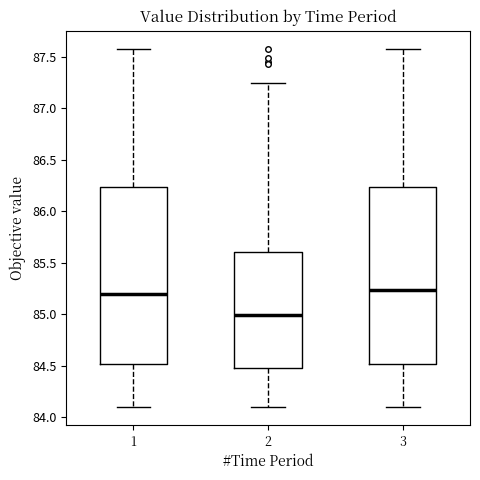

Reading left to right, read every box against the y-axis: the position of its median line, the range the box covers, and the ends of its whiskers. The values are not printed on the chart, so give them approximately, as read against the axis.

1: median 85.20, box 84.50 to 86.25, whiskers 84.10 to 87.60
2: median 85.00, box 84.50 to 85.60, whiskers 84.10 to 87.25
3: median 85.25, box 84.50 to 86.25, whiskers 84.10 to 87.60